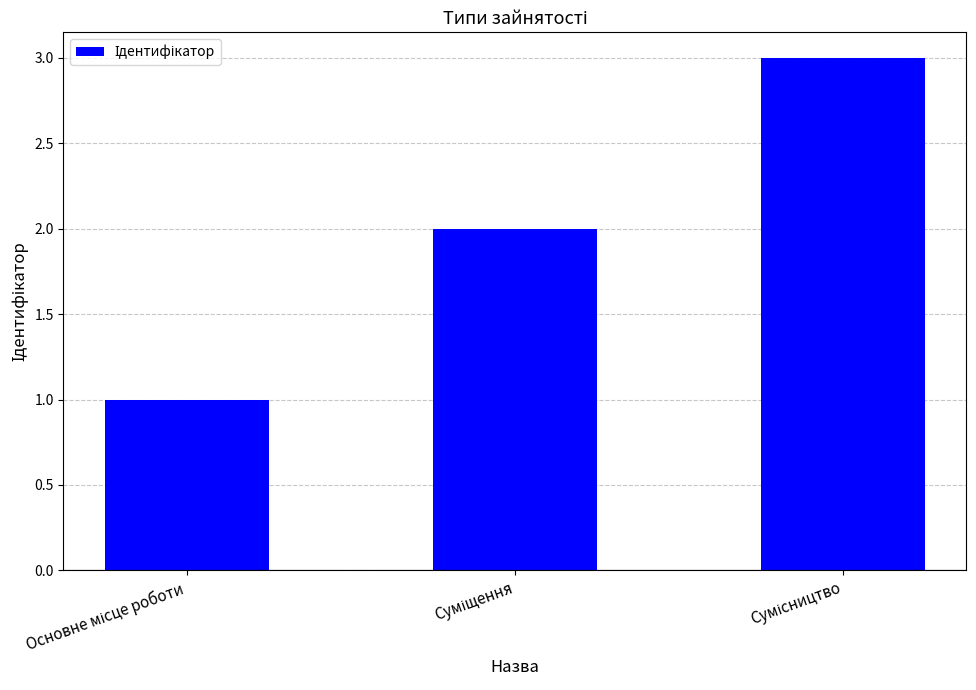

What is the maximum value shown in the chart?

3